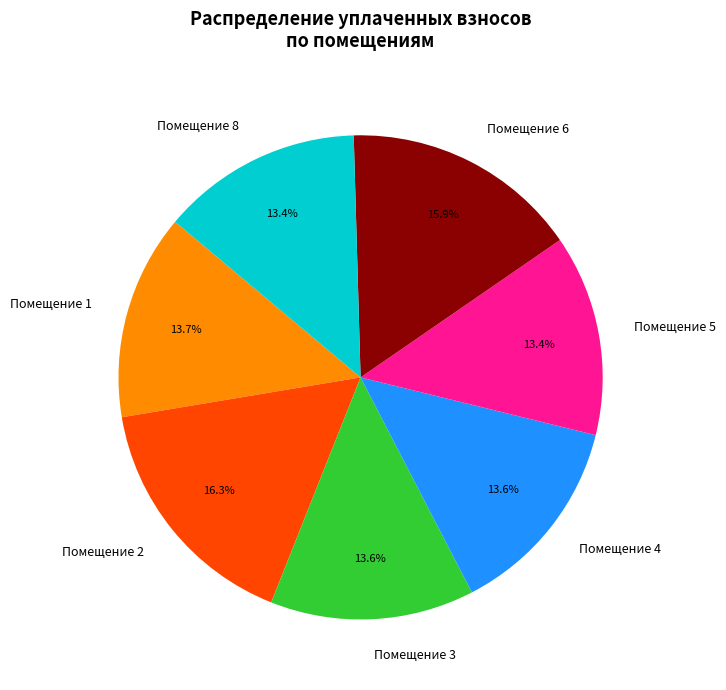

Combined, do Помещение 6 and Помещение 8 account for over 50%?

No